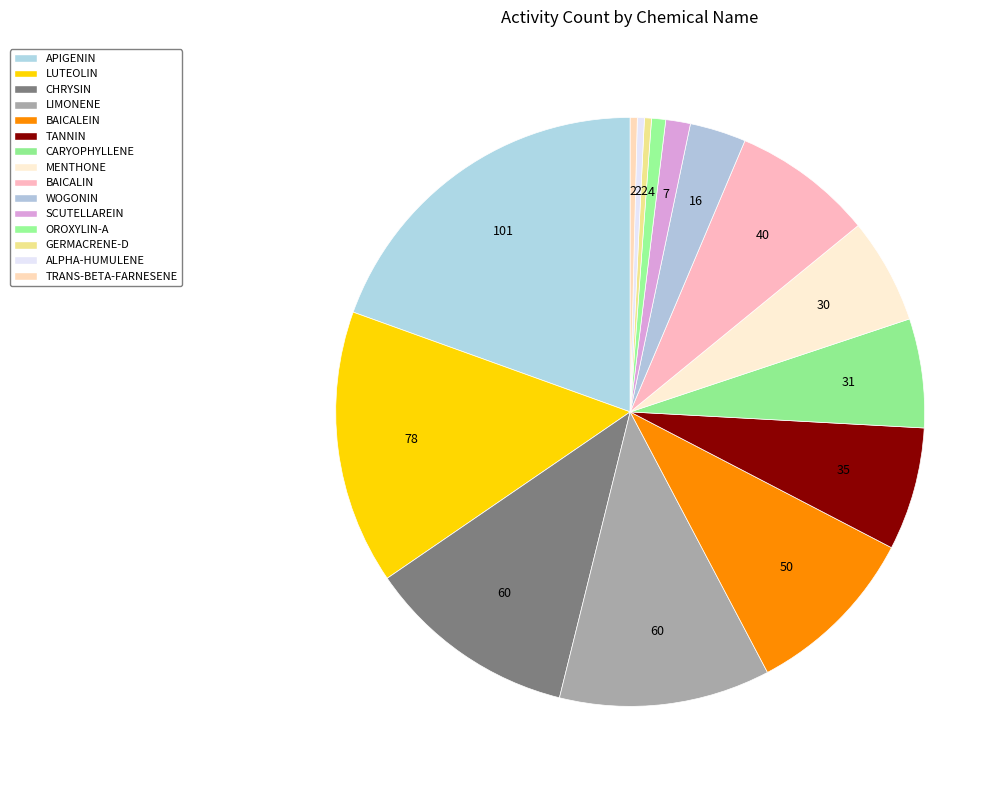

What is the largest slice in the pie chart?

APIGENIN